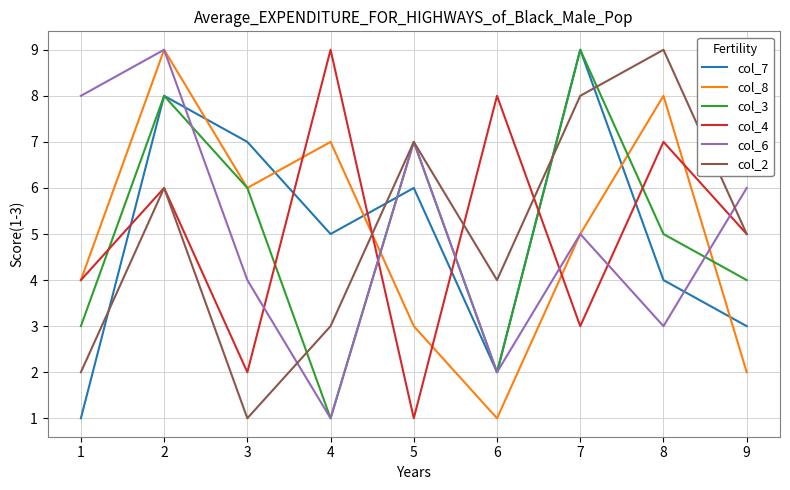

True or false: col_4 has more than 1 interior local peaks.

True